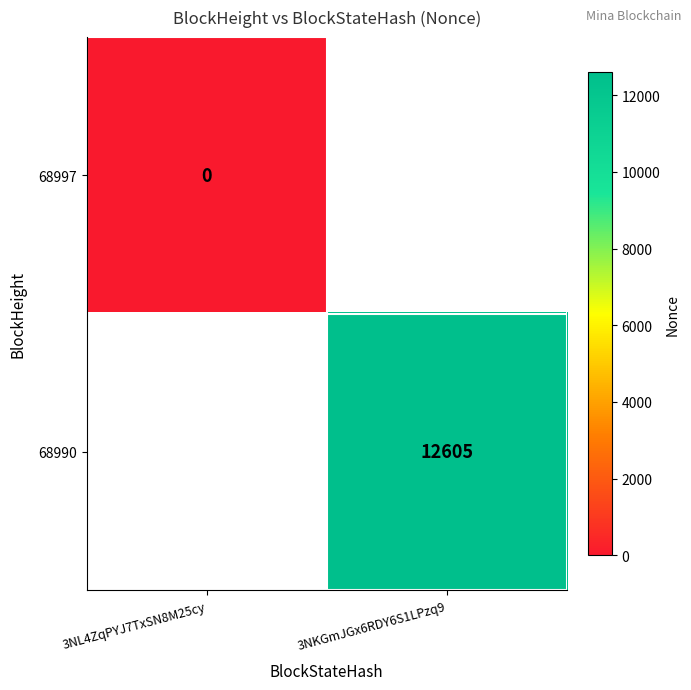

True or false: 68990 has a value of 12605 at 3NKGmJGx6RDY6S1LPzq9.

True